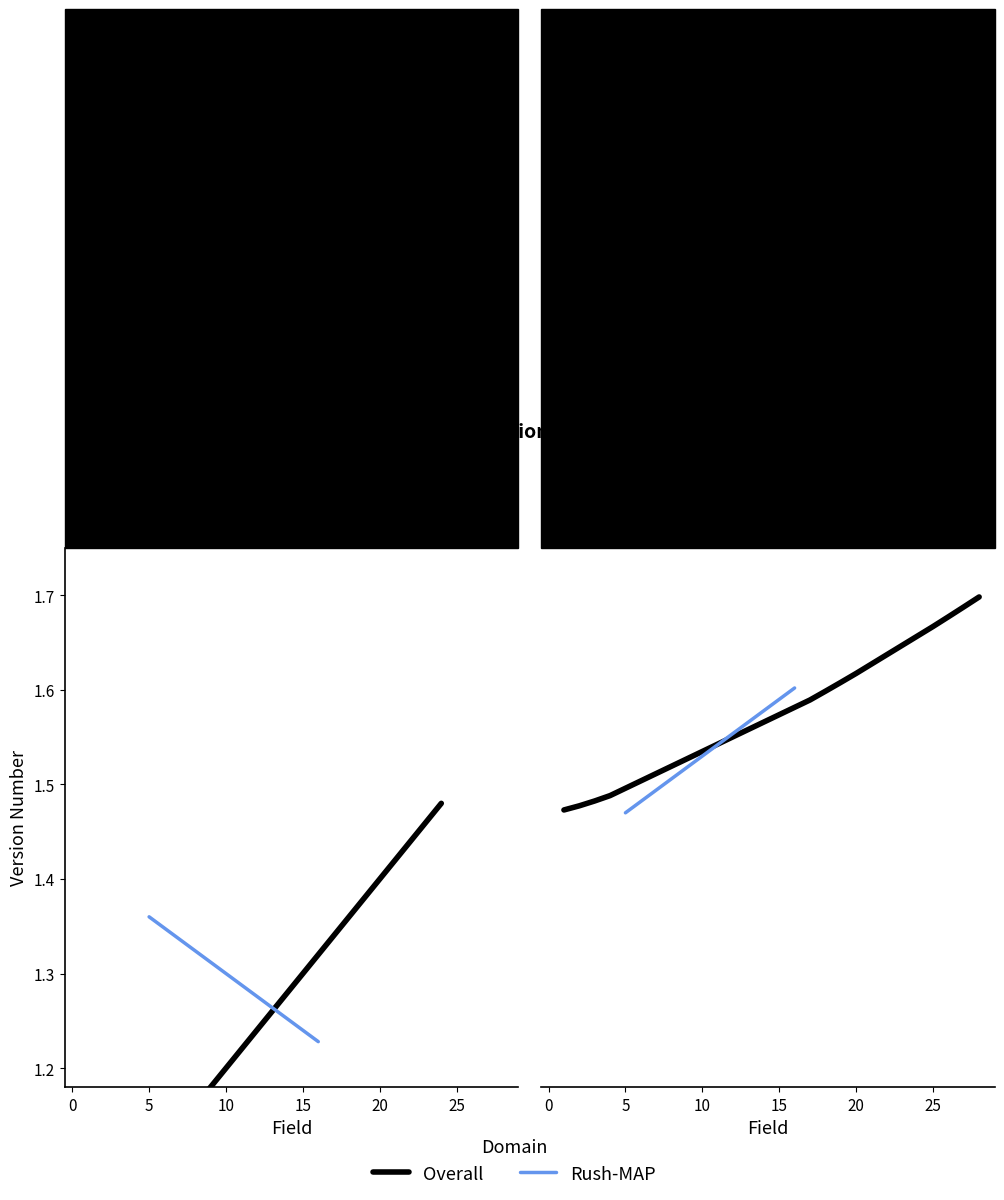

List the series in order of their peak value, lowest first.

Rush-MAP, Overall